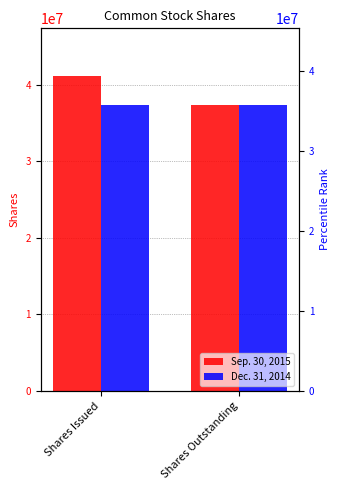

What is the difference between the maximum and minimum values in the Sep. 30, 2015 series?

3857587